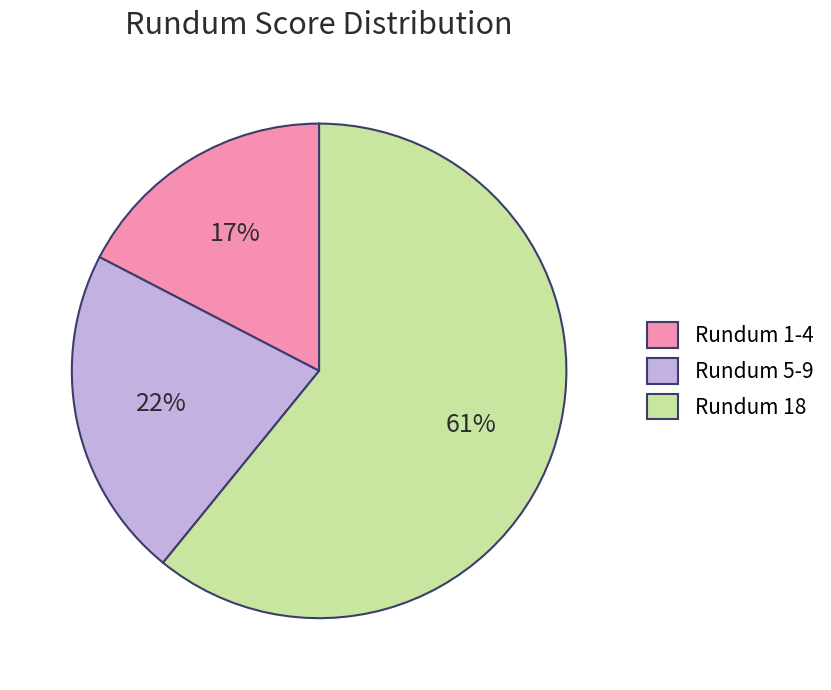

Is there a majority slice in this chart?

Yes